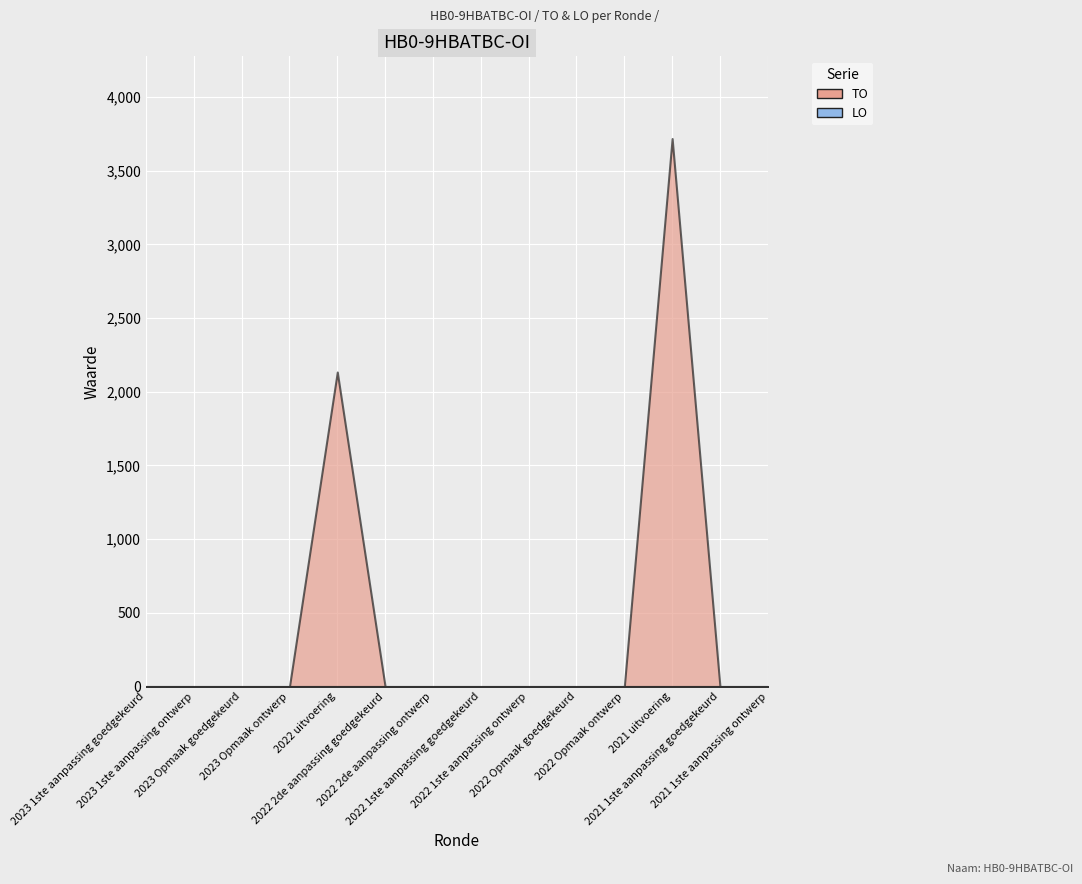

Which series has the largest total across all categories?

TO